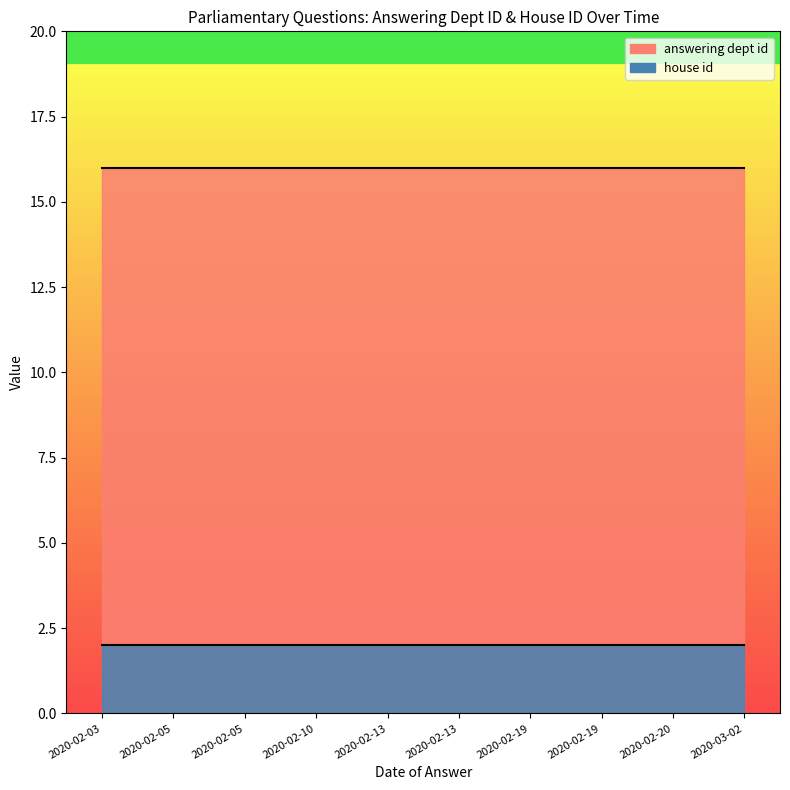

What is the lowest value of the house id series?

2